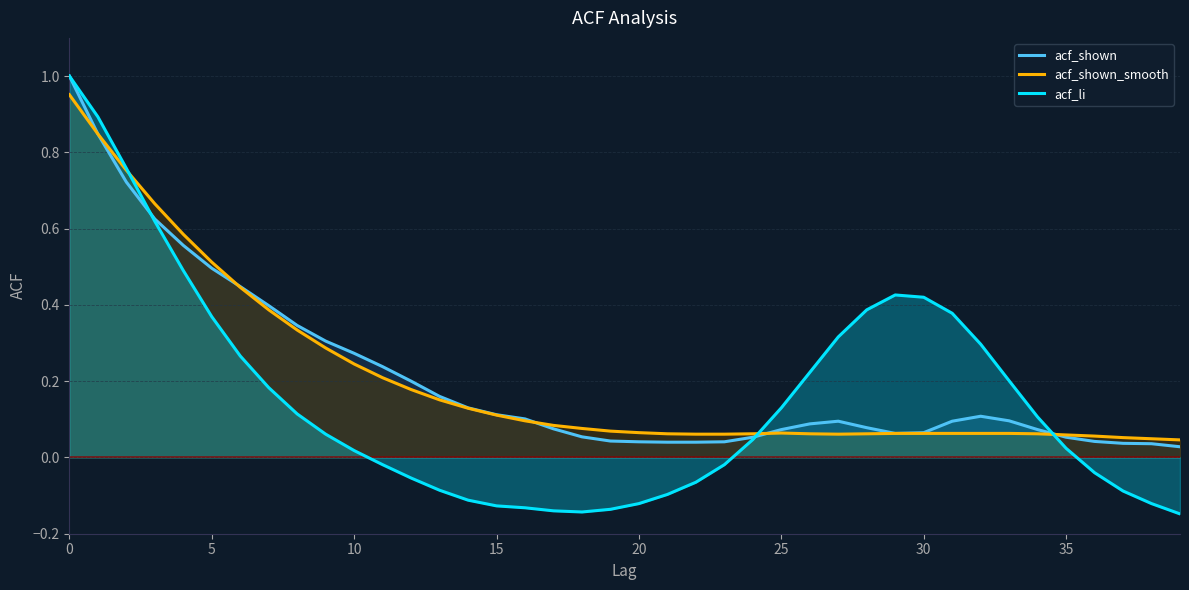

What is the difference between the second highest and second lowest values in the acf_shown_smooth series?

0.8